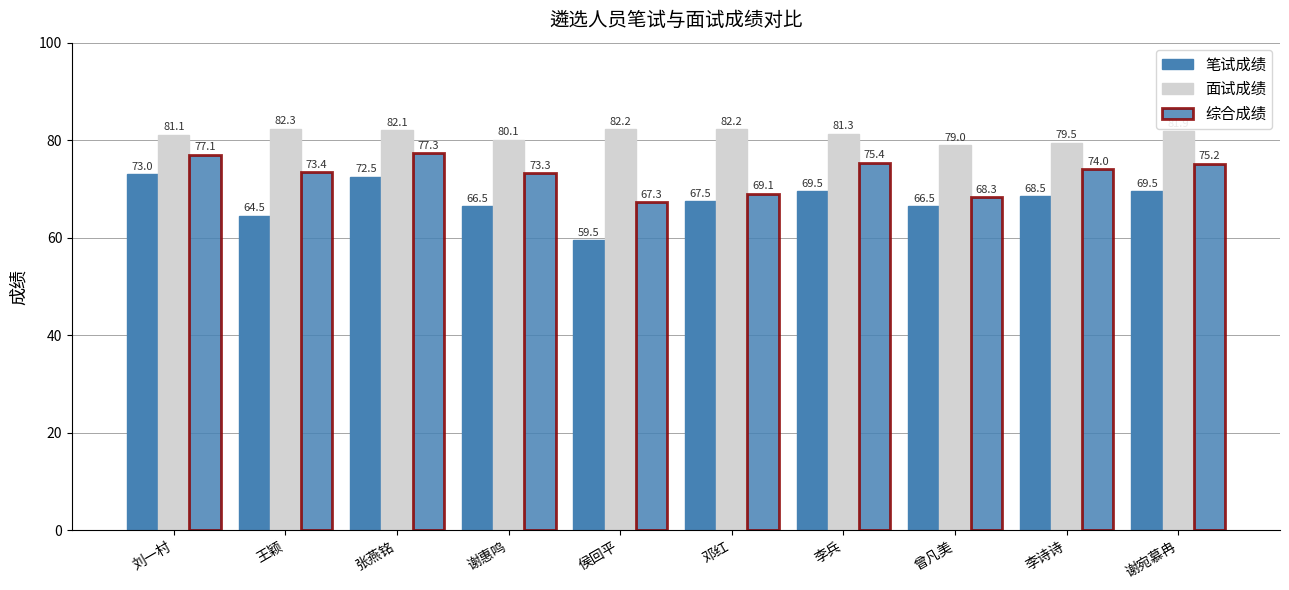

What is the sum of the 面试成绩 values at 李兵 and 邓红?

163.5